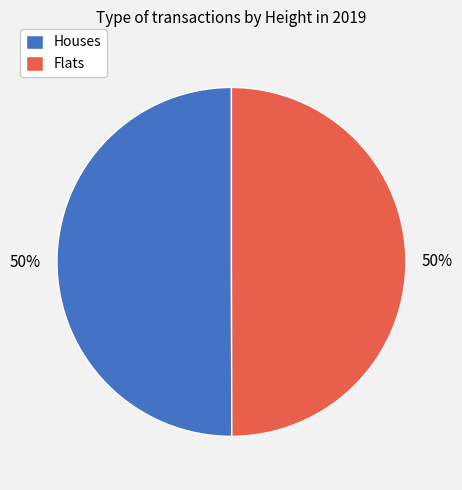

What percentage is the Houses slice, to the nearest percent?

50%